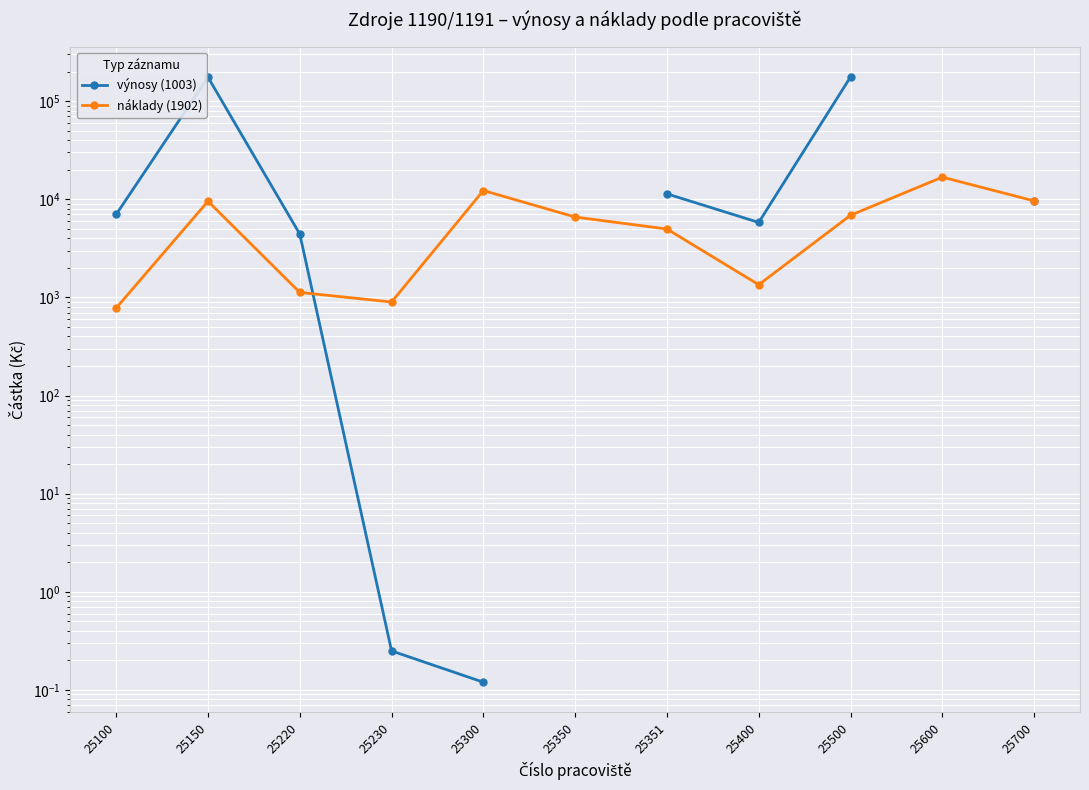

What is the smallest value displayed?

0.1